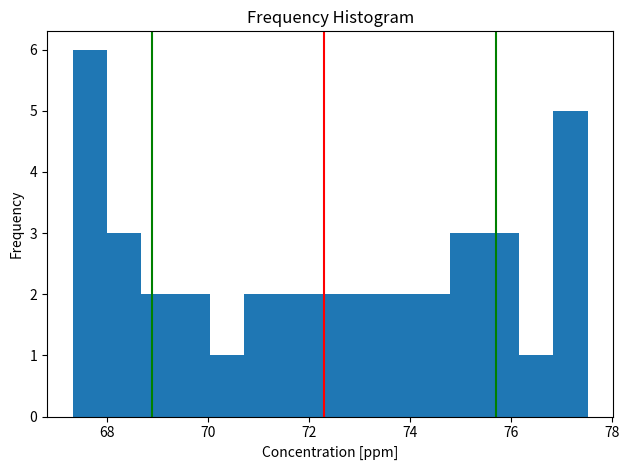

Around what value on the x-axis is the tallest bar? Give the approximate position of its centre, as read against the axis.

67.6